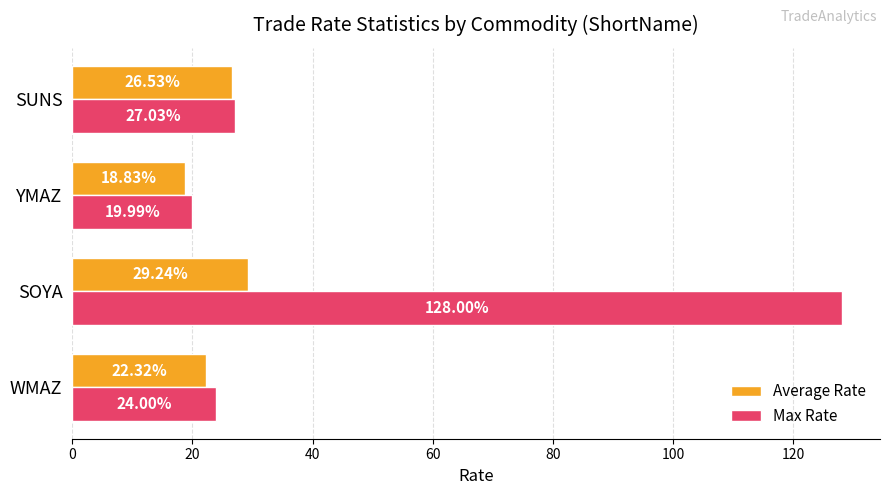

Which series has the largest range (max minus min)?

Max Rate